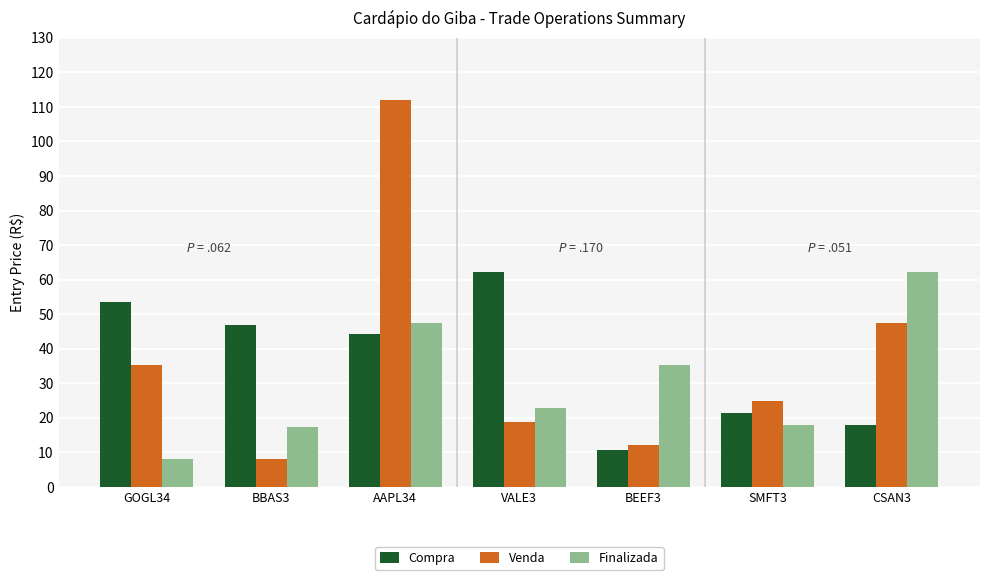

What is the label of the 6th bar from the left?

SMFT3